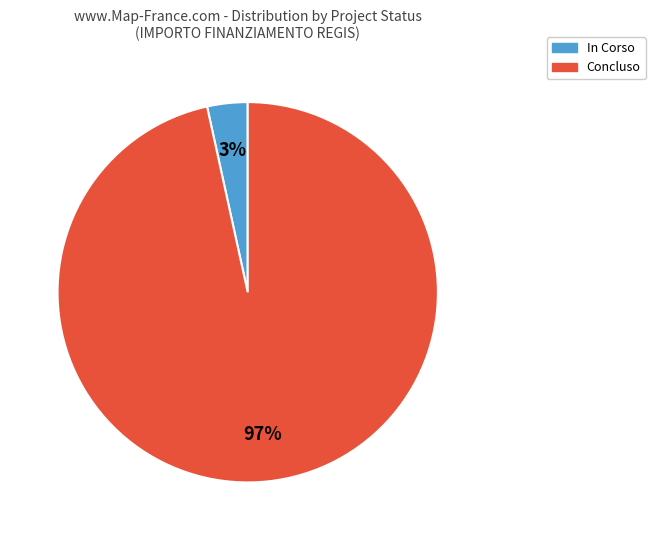

How many slices are in this pie chart?

2